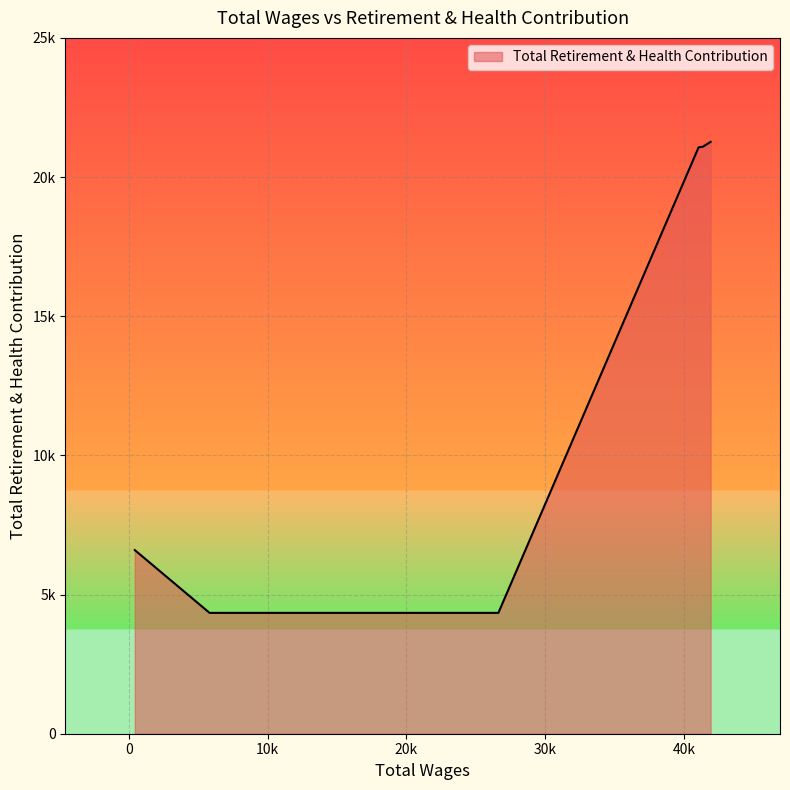

What is the label of the 6th point from the right?

41371.0